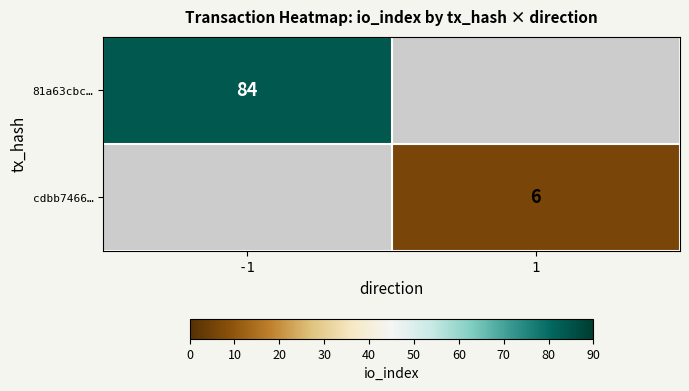

Is it true that cdbb7466… equals 6 at 1?

True